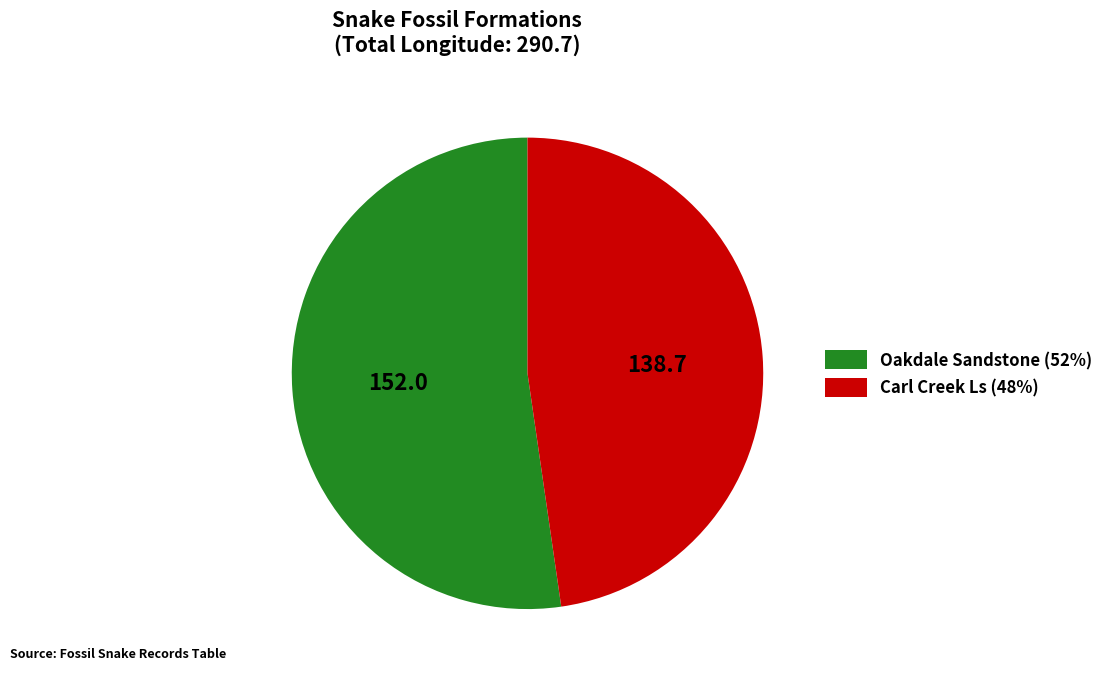

Rank the categories by value from lowest to highest.

Carl Creek Ls, Oakdale Sandstone